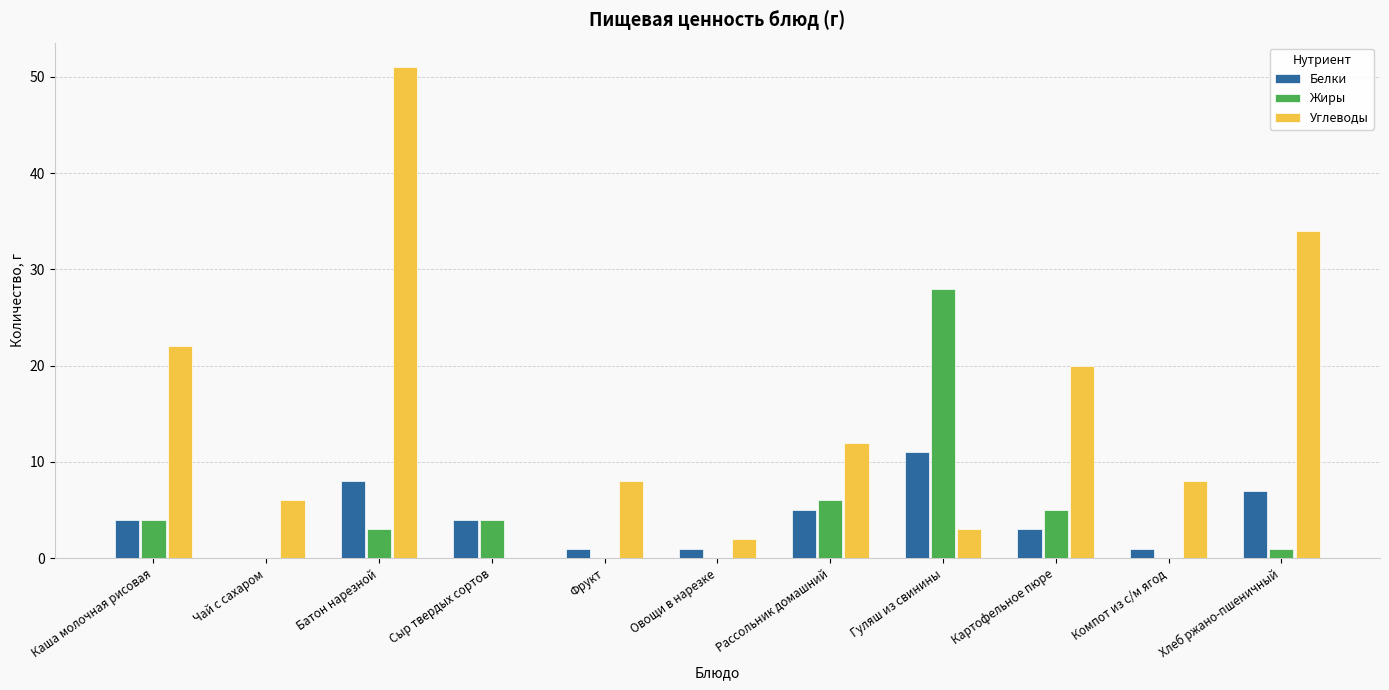

Does the chart contain stacked bars?

No